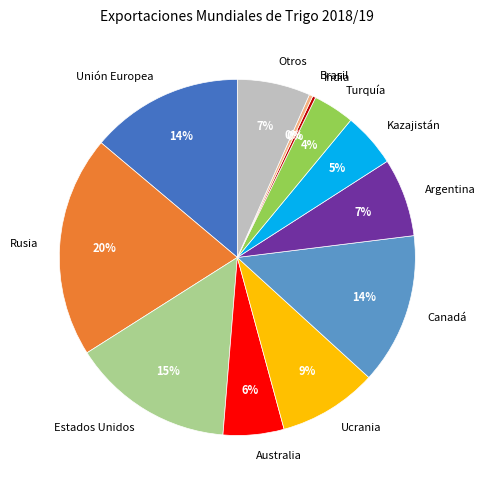

Is Rusia the majority of the pie?

No